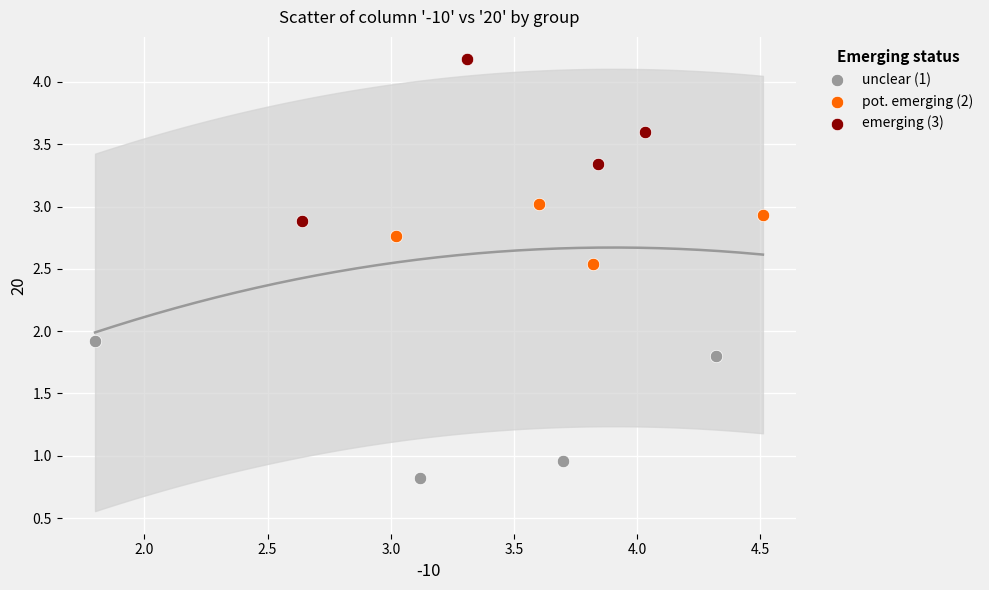

Which series reaches the maximum Y coordinate?

emerging (3)